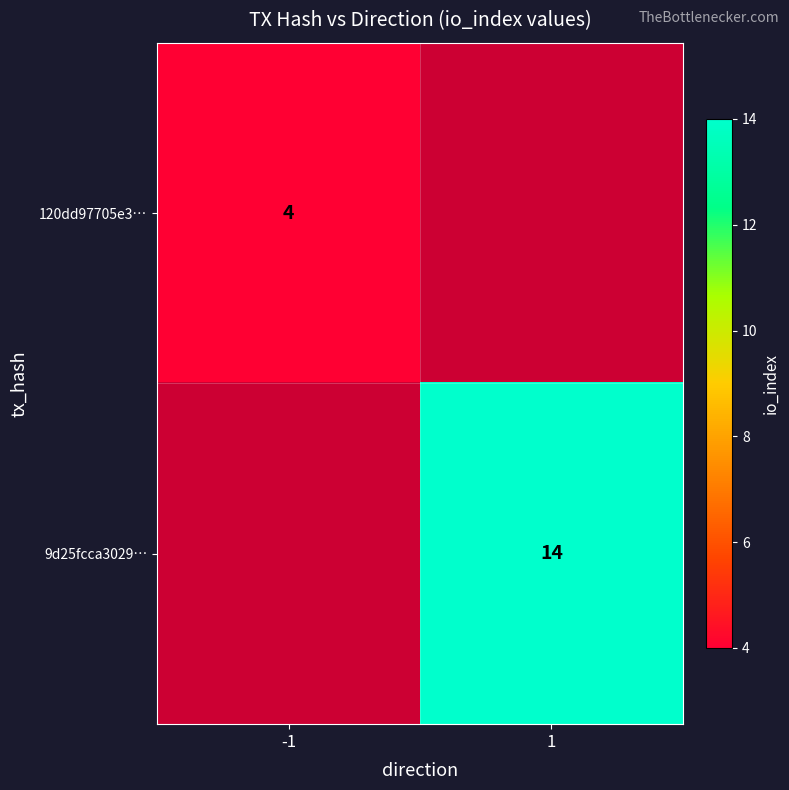

Which category has the highest value across all series?

1